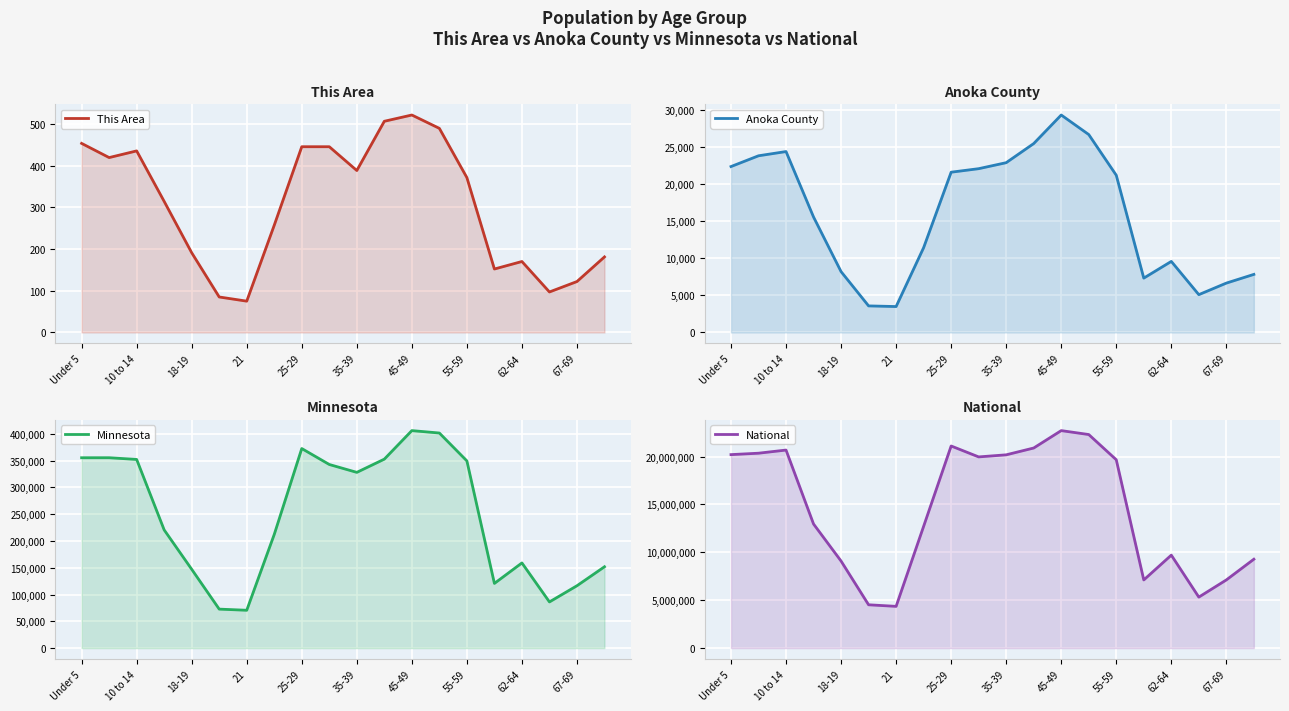

Reading left to right, what are all the values shown in this chart?

This Area: 453	419	435	314	191	85	75	257	445	445	388	506	521	489	371	152	170	97	122	181
Anoka County: 22339	23789	24359	15544	8191	3576	3488	11416	21579	22053	22861	25434	29280	26649	21170	7317	9567	5090	6647	7819
Minnesota: 355504	355536	352342	220681	147148	72732	70594	212325	372686	342900	328190	352904	406203	401695	349589	120761	159014	86158	116412	151857
National: 20201362	20348657	20677194	12954254	9086089	4519129	4354294	12712576	21101849	19962099	20179642	20890964	22708591	22298125	19664805	7113727	9704197	5319902	7115361	9278166